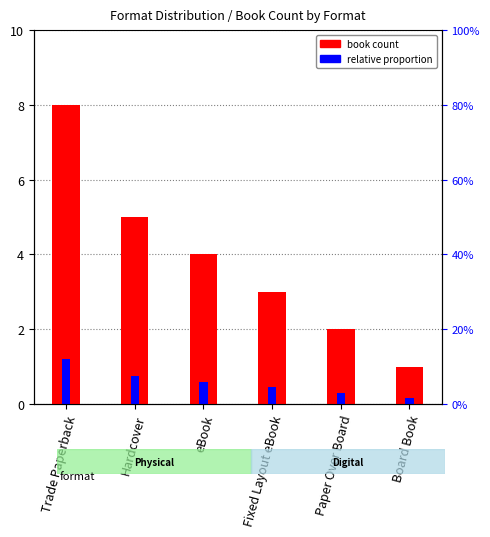

At which label is the value closest to 4?

eBook